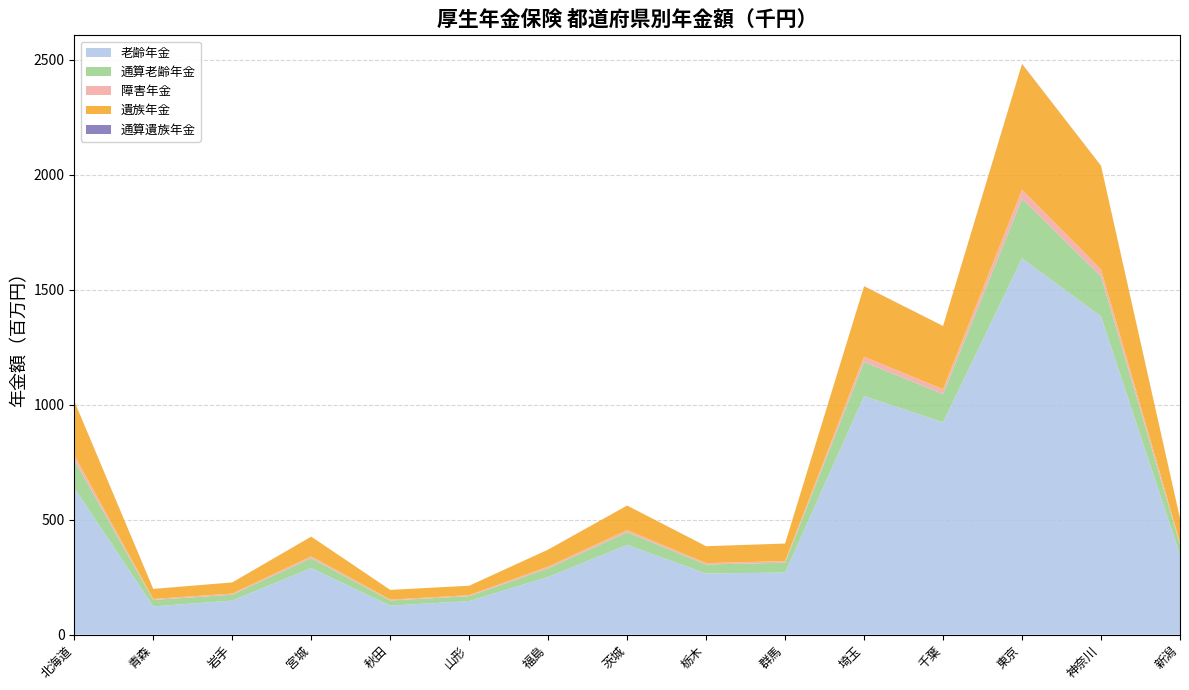

Reading right to left, list all the values displayed in this chart.

老齢年金: 新潟=346338268	神奈川=1384099869	東京=1636547951	千葉=923442631	埼玉=1037065266	群馬=269887268	栃木=265814442	茨城=389996245	福島=250715314	山形=145698161	秋田=125906066	宮城=289470360	岩手=147754249	青森=122576905	北海道=637641480
通算老齢年金: 新潟=45910957	神奈川=174026146	東京=259350235	千葉=123265372	埼玉=148971900	群馬=42875717	栃木=38752506	茨城=55364959	福島=37531929	山形=21480529	秋田=22282209	宮城=42952171	岩手=25758141	青森=28080950	北海道=121612876
障害年金: 新潟=9325447	神奈川=30491840	東京=39531427	千葉=20415711	埼玉=22341322	群馬=6928121	栃木=6265291	茨城=8851092	福島=7330358	山形=4280277	秋田=3836451	宮城=7783735	岩手=4734632	青森=4327228	北海道=21271551
遺族年金: 新潟=104098241	神奈川=450627117	東京=546395603	千葉=275040450	埼玉=306973351	群馬=76140891	栃木=73466246	茨城=107010236	福島=74041000	山形=40868973	秋田=42370641	宮城=85789512	岩手=48499987	青森=43575074	北海道=235170326
通算遺族年金: 新潟=130281	神奈川=423848	東京=824052	千葉=265288	埼玉=313786	群馬=87712	栃木=78308	茨城=103930	福島=83898	山形=67321	秋田=70514	宮城=102046	岩手=65304	青森=76201	北海道=318786